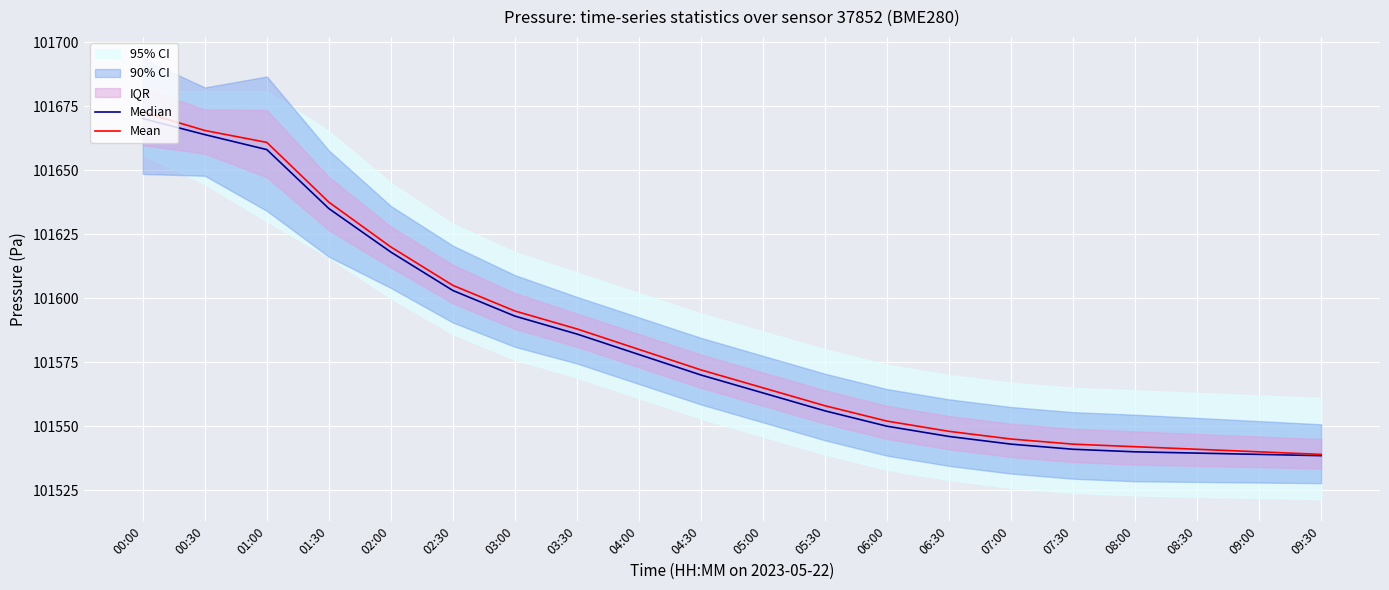

What is the difference between the highest and lowest values at 01:30?

2.5